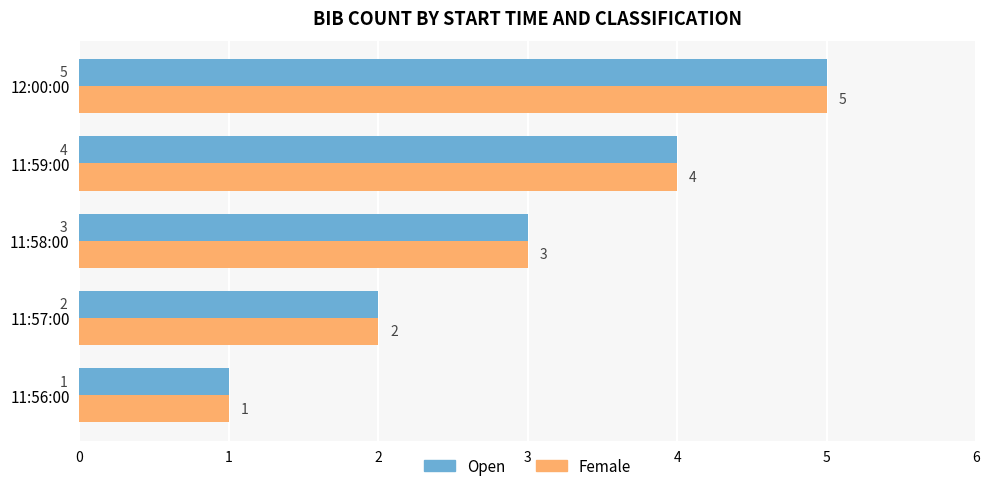

Is the value of Female at 11:58:00 greater than the value of Open at 11:56:00?

Yes